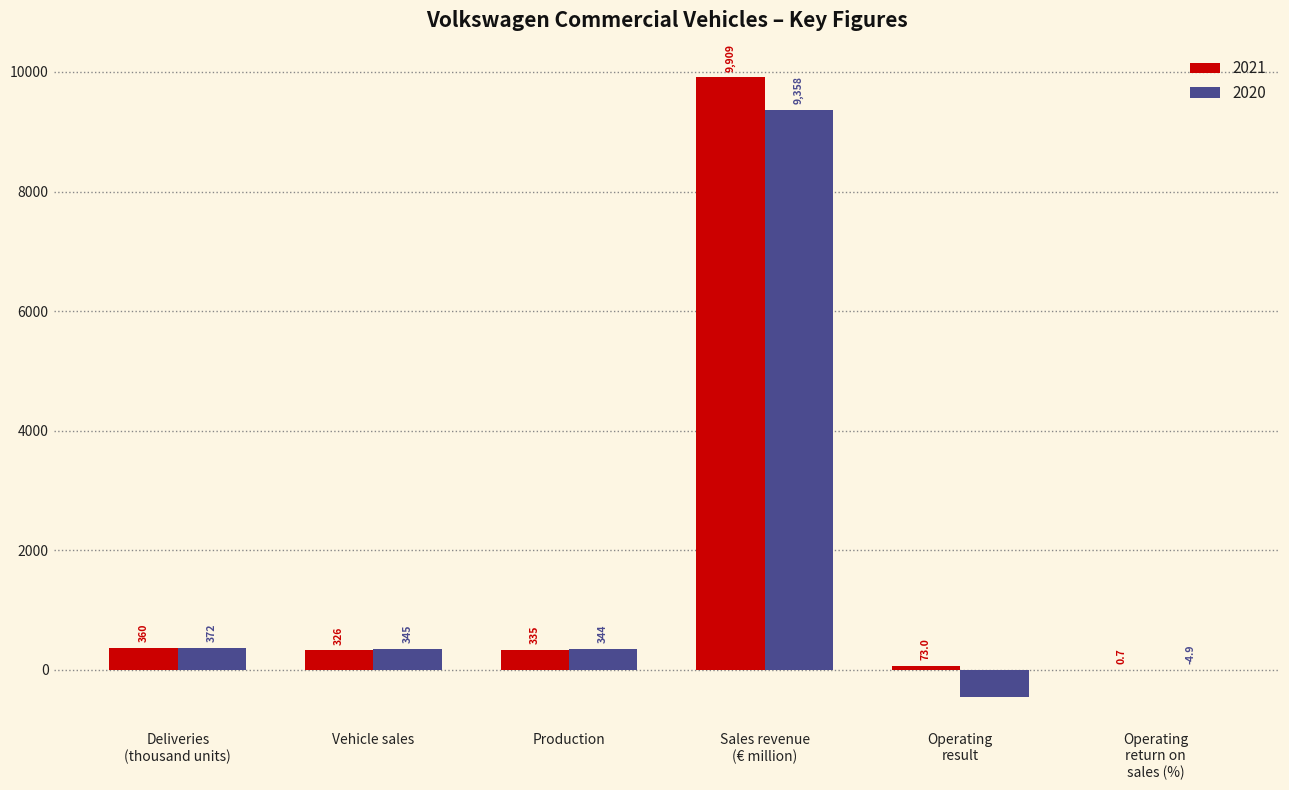

What is the difference between the 2020 values at Vehicle sales and Sales revenue
(€ million)?

9013.0